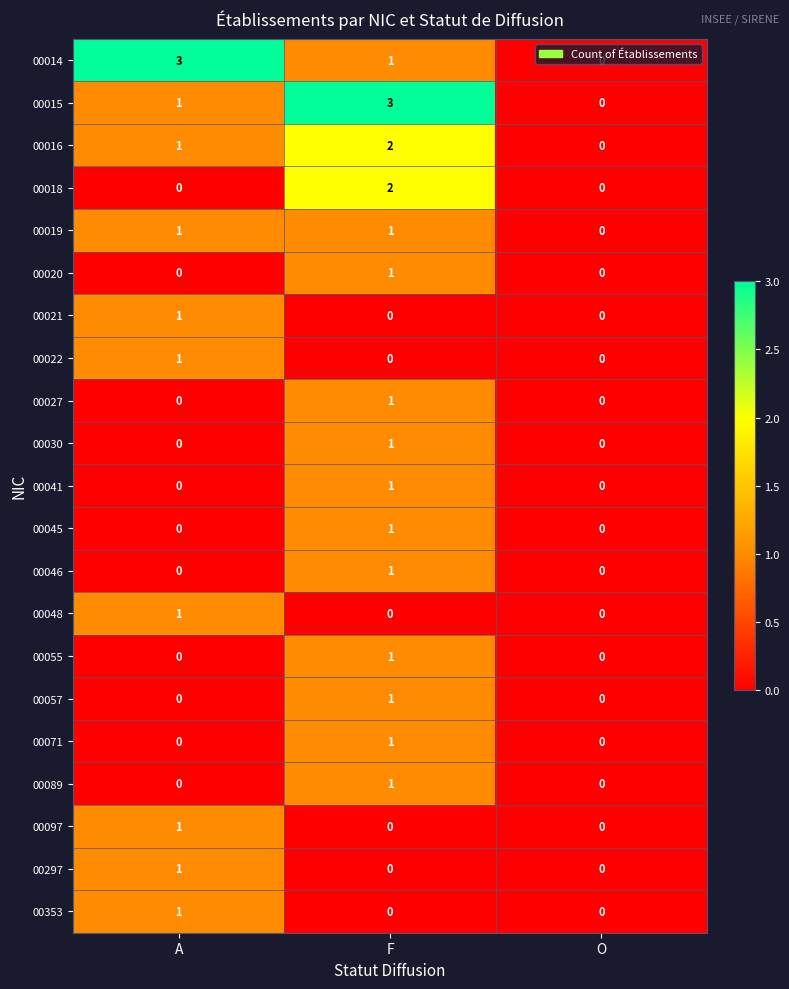

Is it true that 00021 equals 2 at A?

False